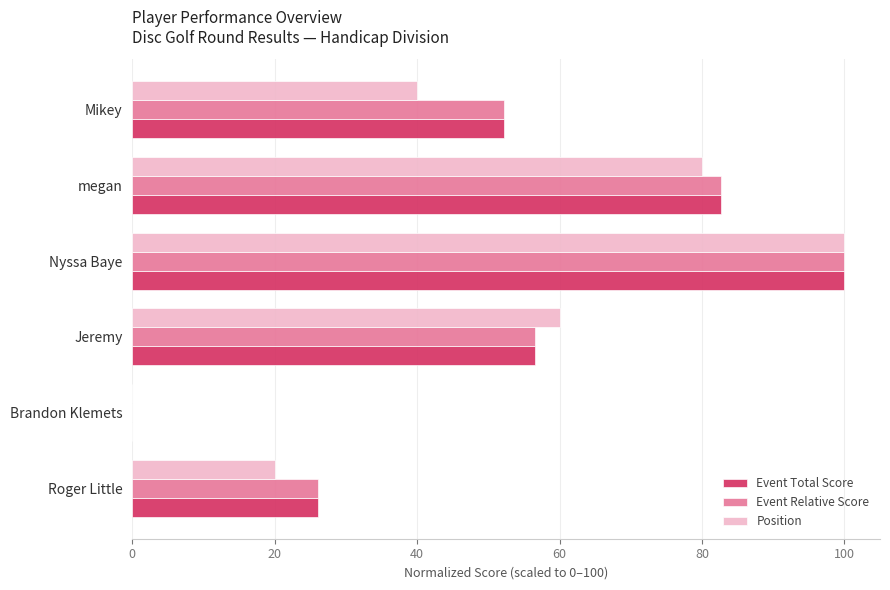

What is the highest value of the Event Total Score series?

100.0